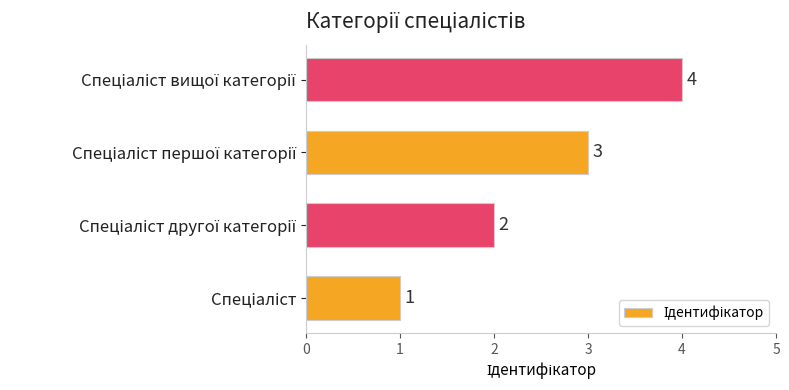

How many bars are there in total?

4